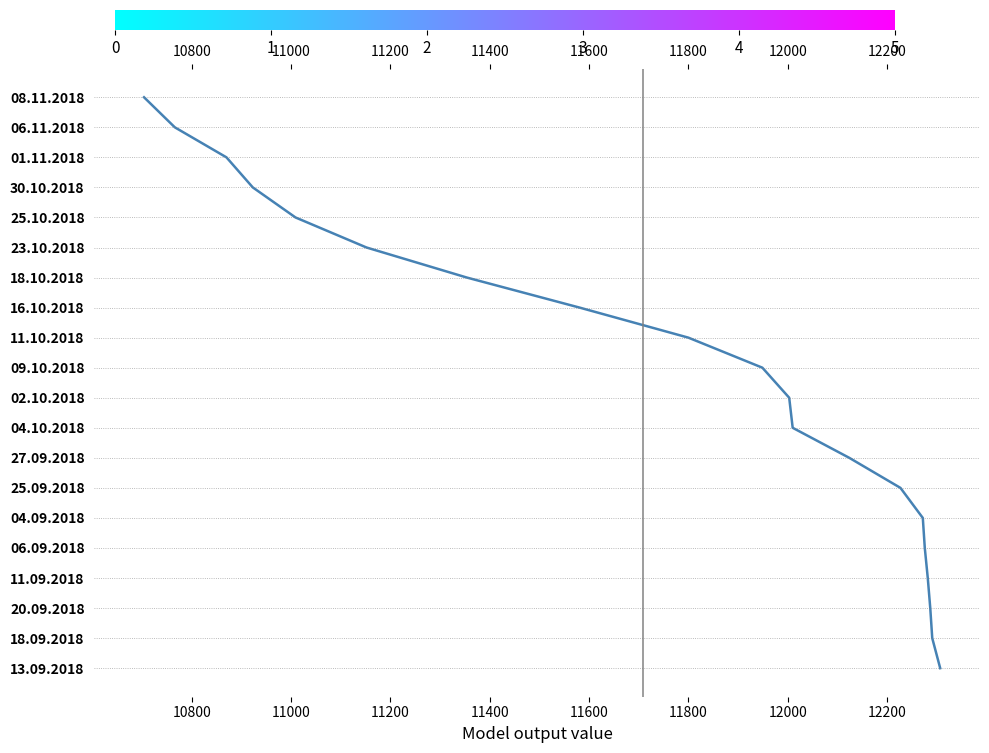

Where does the data first go above 10?

11800